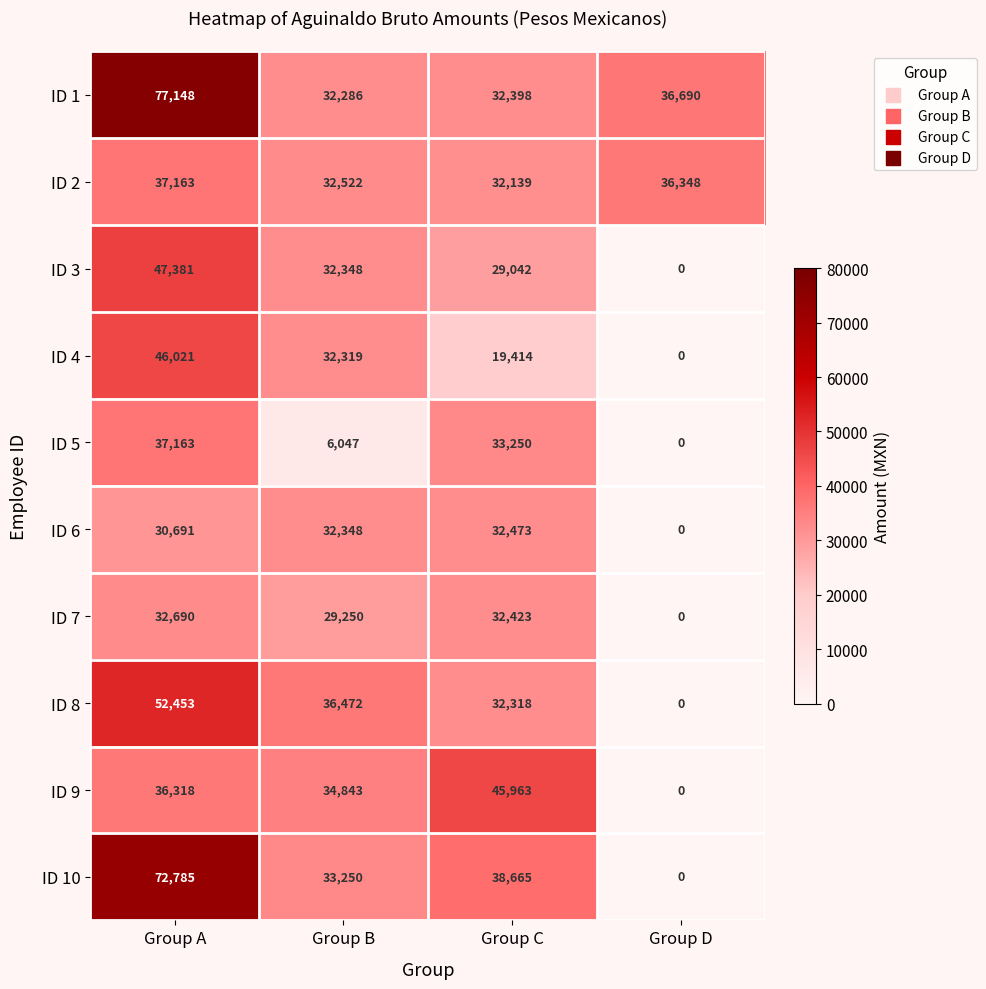

At which label does ID 1 first exceed 36690?

Group A